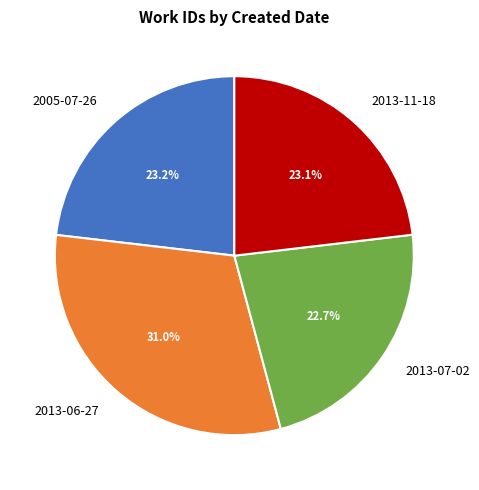

The 2013-11-18 slice represents 32% of the pie. True or false?

False